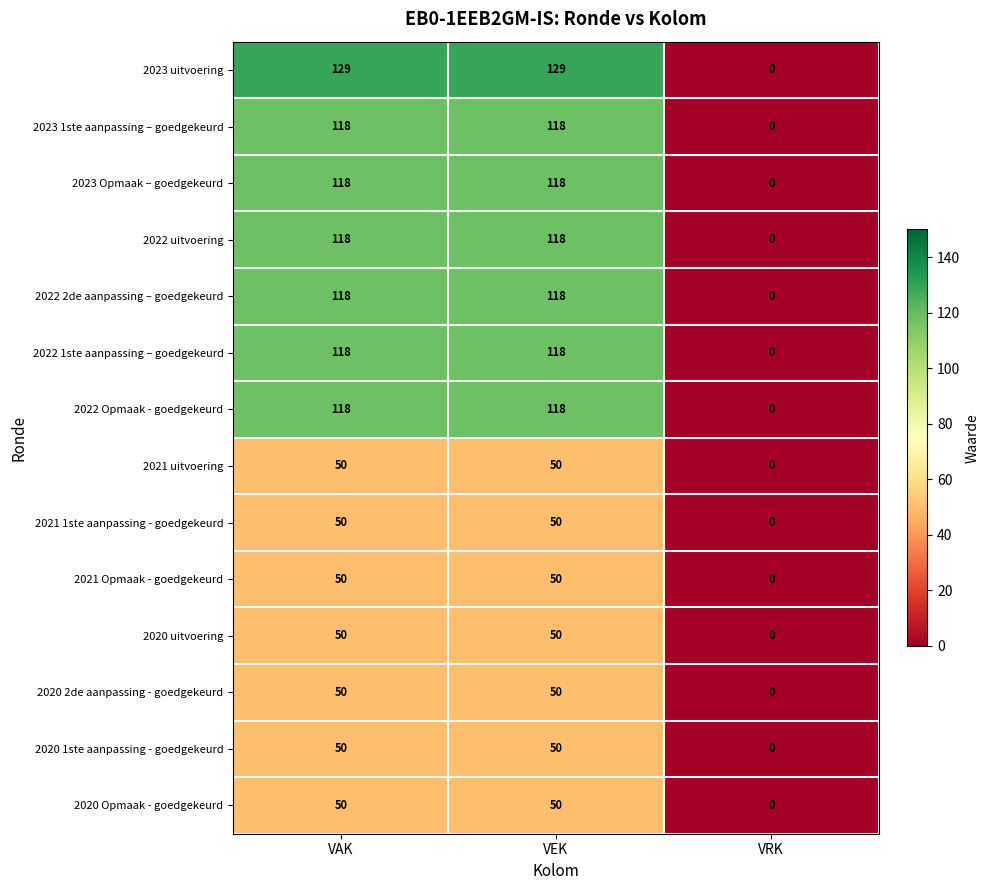

Which series has the largest total across all categories?

2023 uitvoering